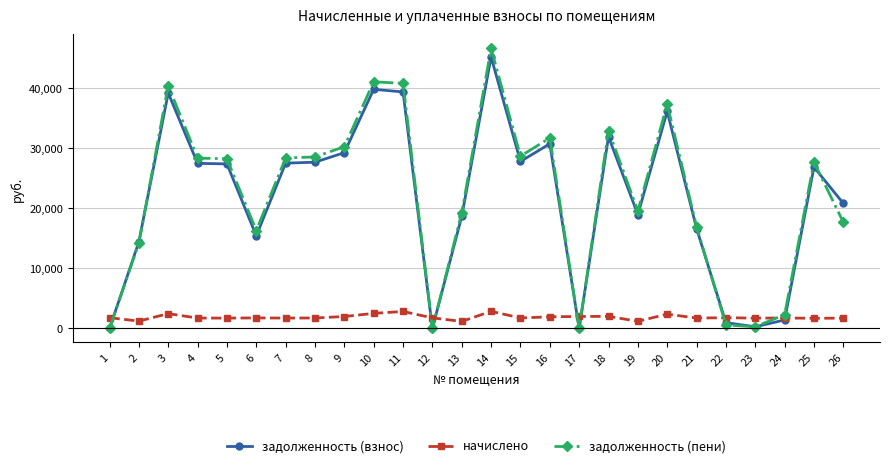

The value of задолженность (пени) at 24 is 2296.4. True or false?

True